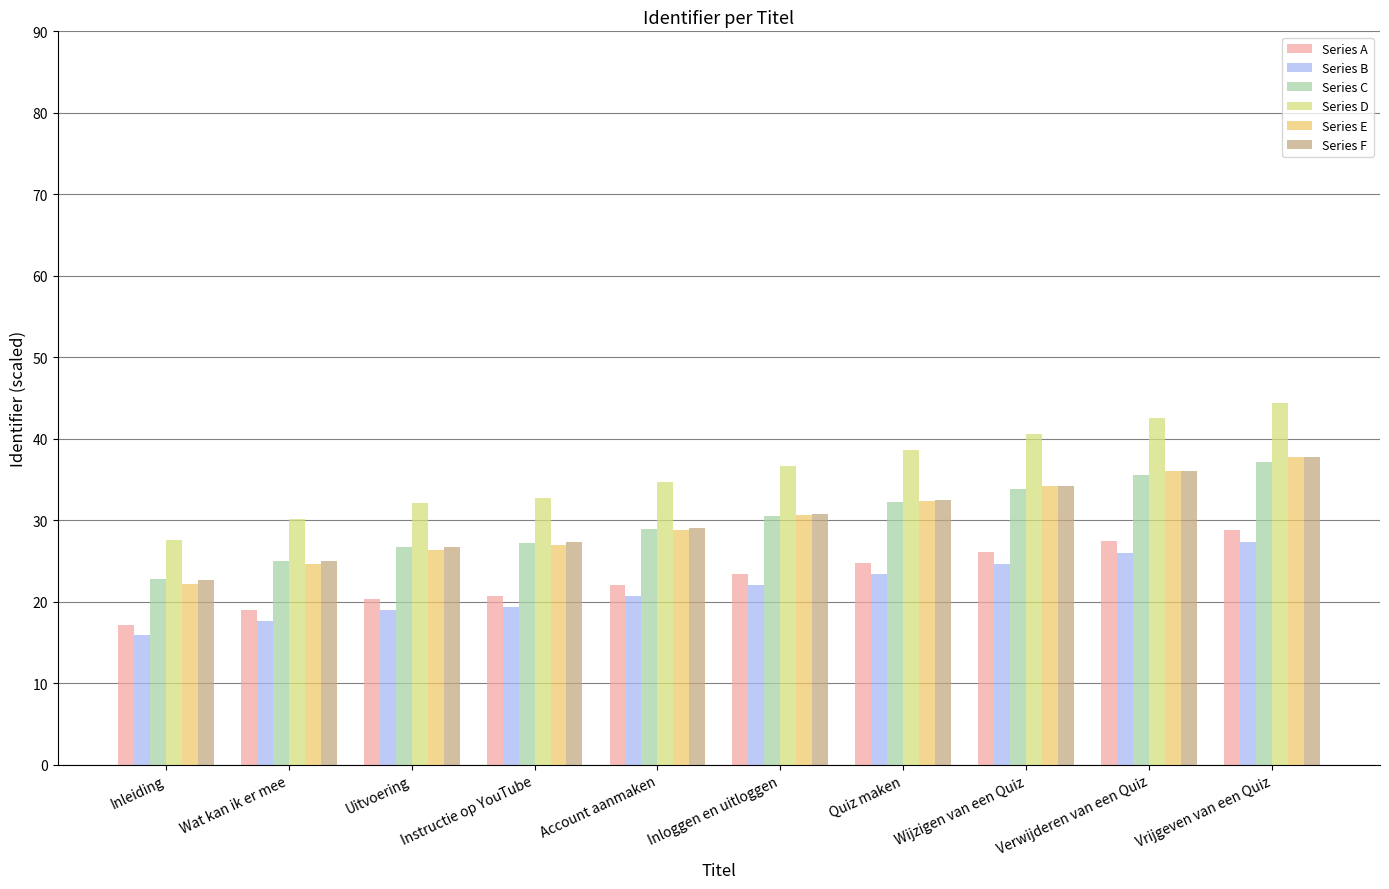

Rank the series by their maximum value, from lowest to highest.

Series B, Series A, Series C, Series F, Series E, Series D